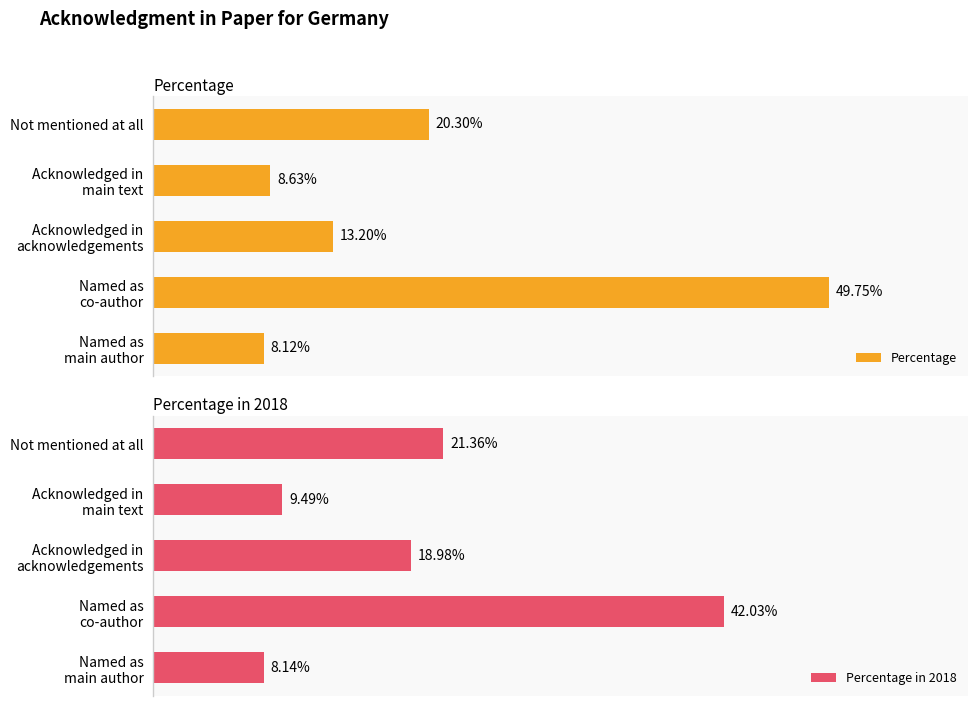

What is the spread (max minus min) of values at Acknowledged in main text?

0.9